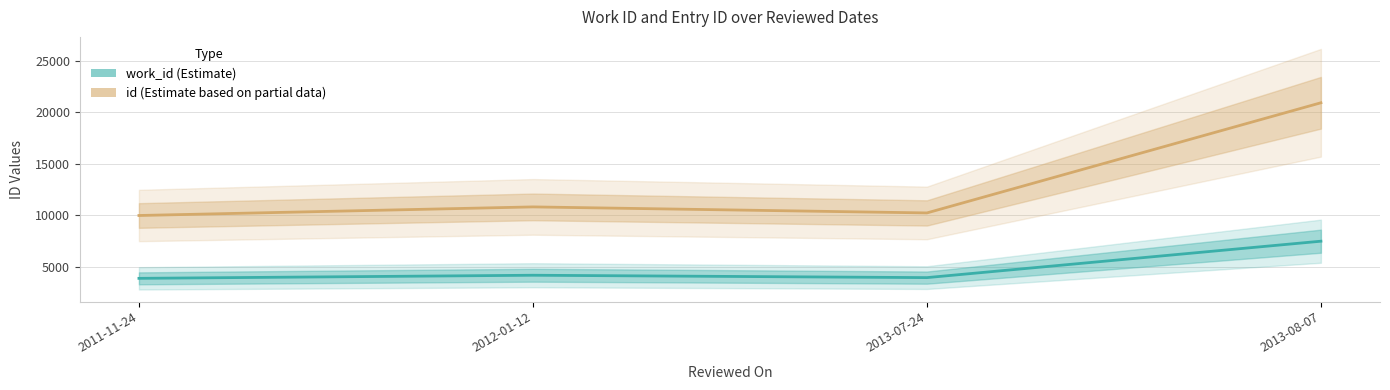

Is the value of id at 2013-07-24 greater than the value of work_id at 2013-07-24?

Yes